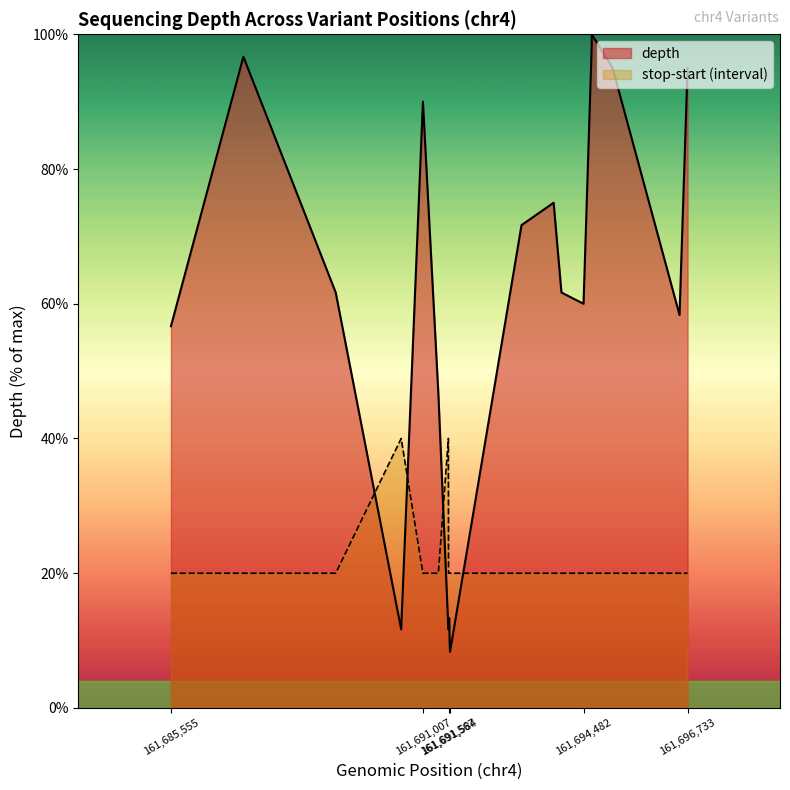

What is the difference between the maximum and minimum values in the stop-start (interval) series?

20.0